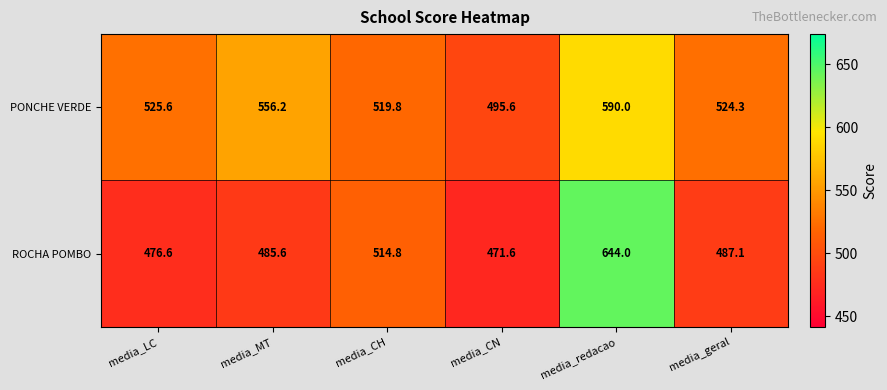

What is the spread (max minus min) of values at media_redacao?

54.0